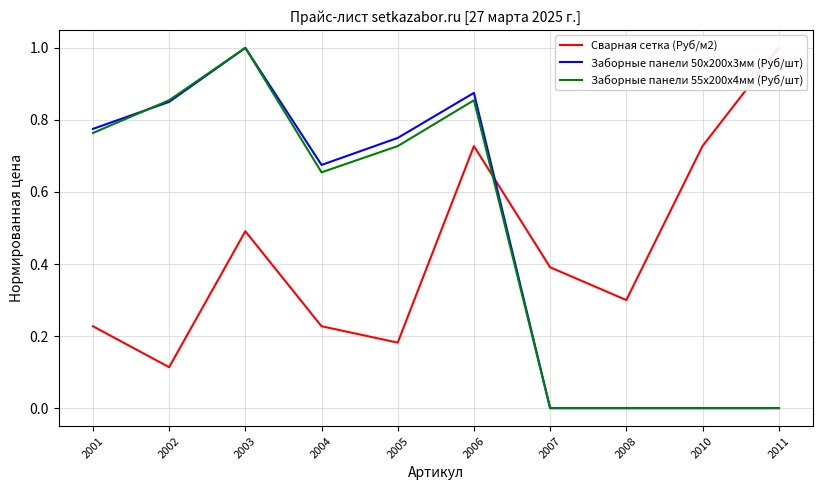

Which series has the largest total across all categories?

Заборные панели 50х200х3мм (Руб/шт)